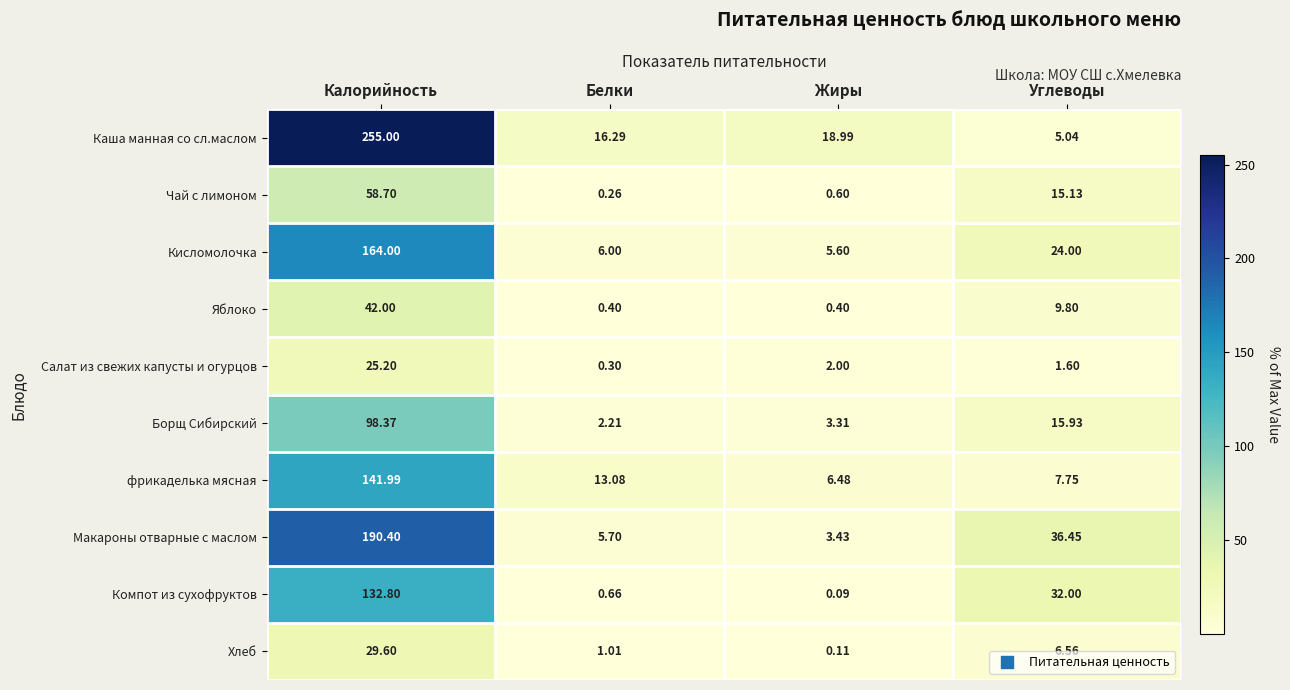

Which series has the widest spread of values?

Каша манная со сл.маслом